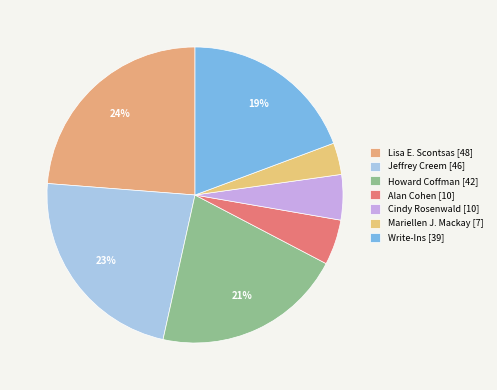

The Cindy Rosenwald slice represents 5% of the pie. True or false?

True